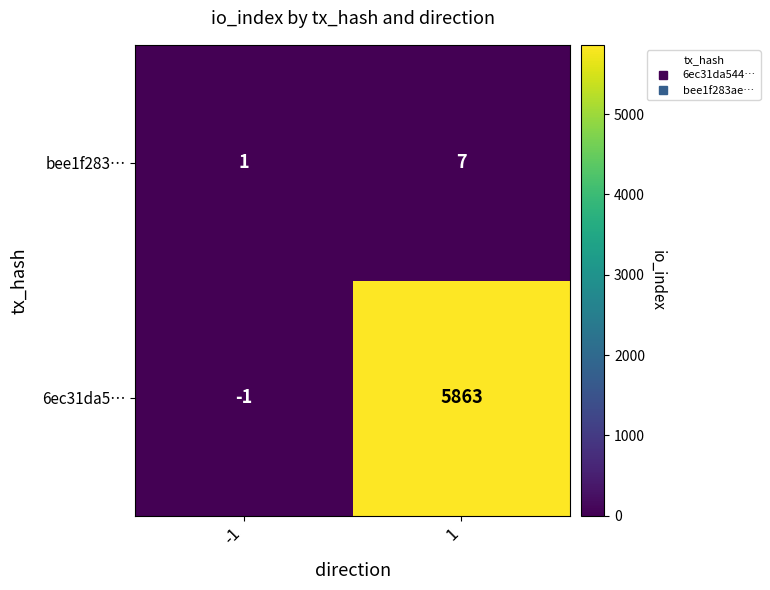

True or false: 6ec31da5… has a value of 2729 at 1.

False